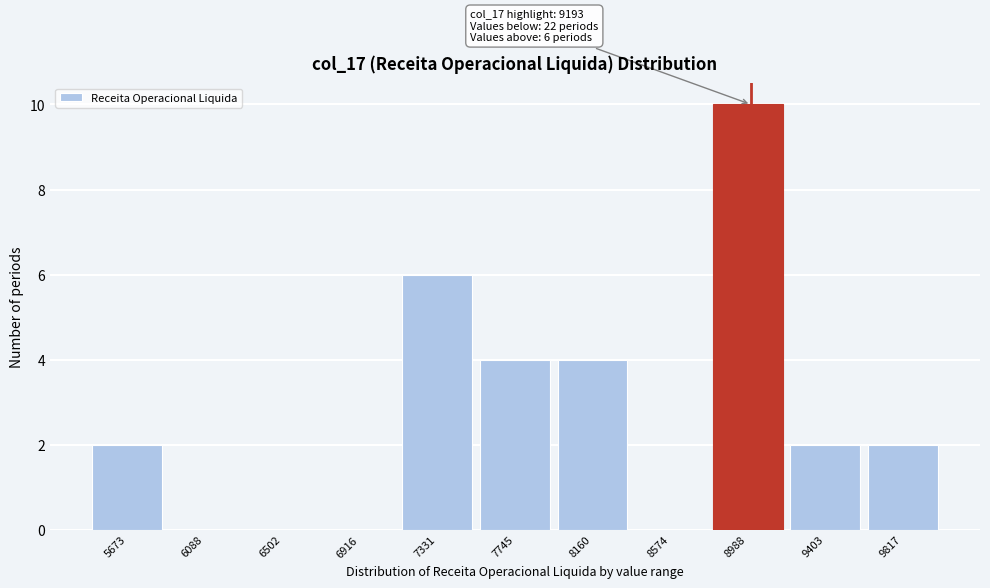

Reading right to left, list all the values displayed in this chart.

9817=2	9403=2	8988=10	8574=0	8160=4	7745=4	7331=6	6916=0	6502=0	6088=0	5673=2